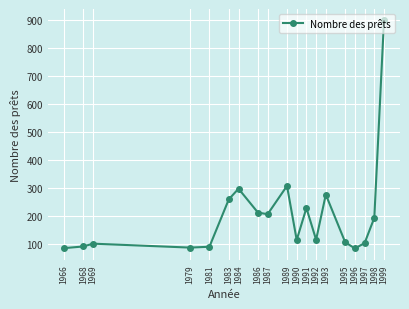

What is the difference between the values at 1968 and 1995?

15